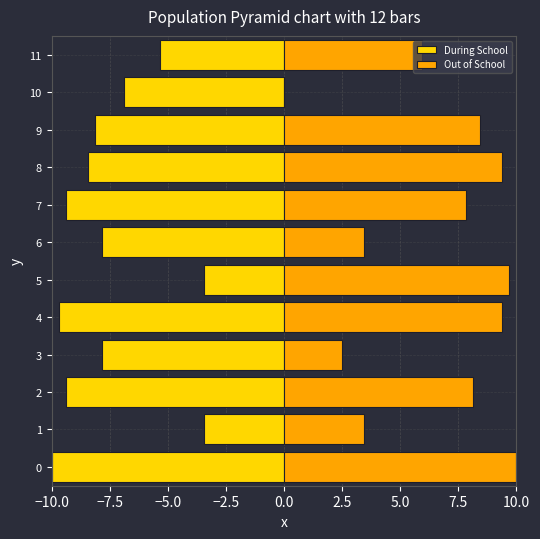

Between 0 and 2, which series saw the biggest shift?

Out of School